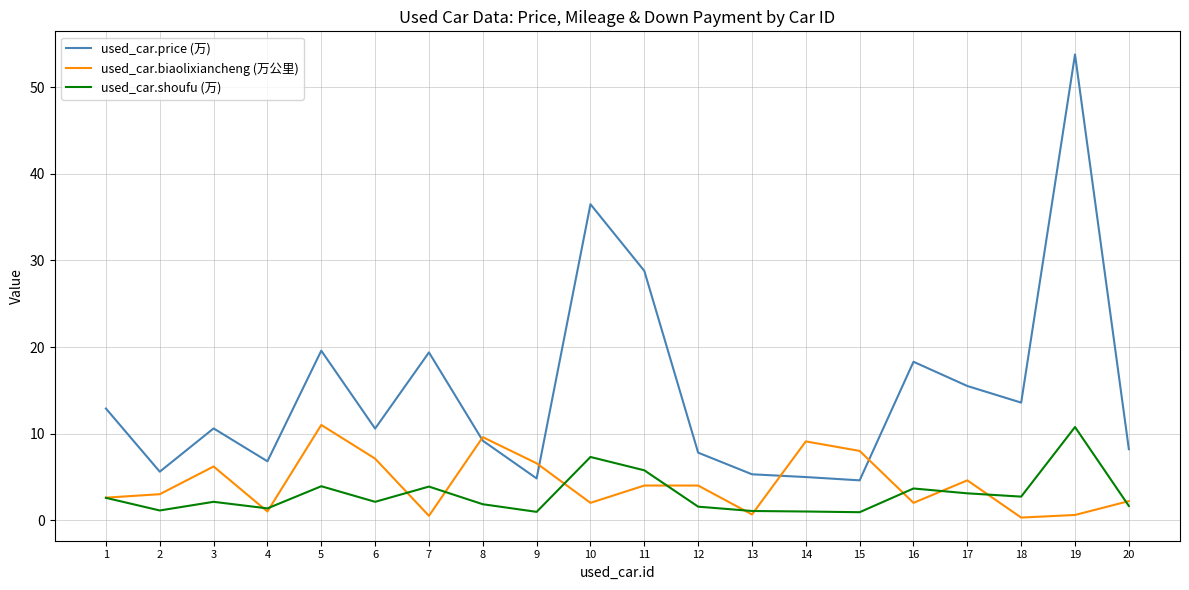

What is the approximate value of used_car.biaolixiancheng (万公里) at 20?

2.2